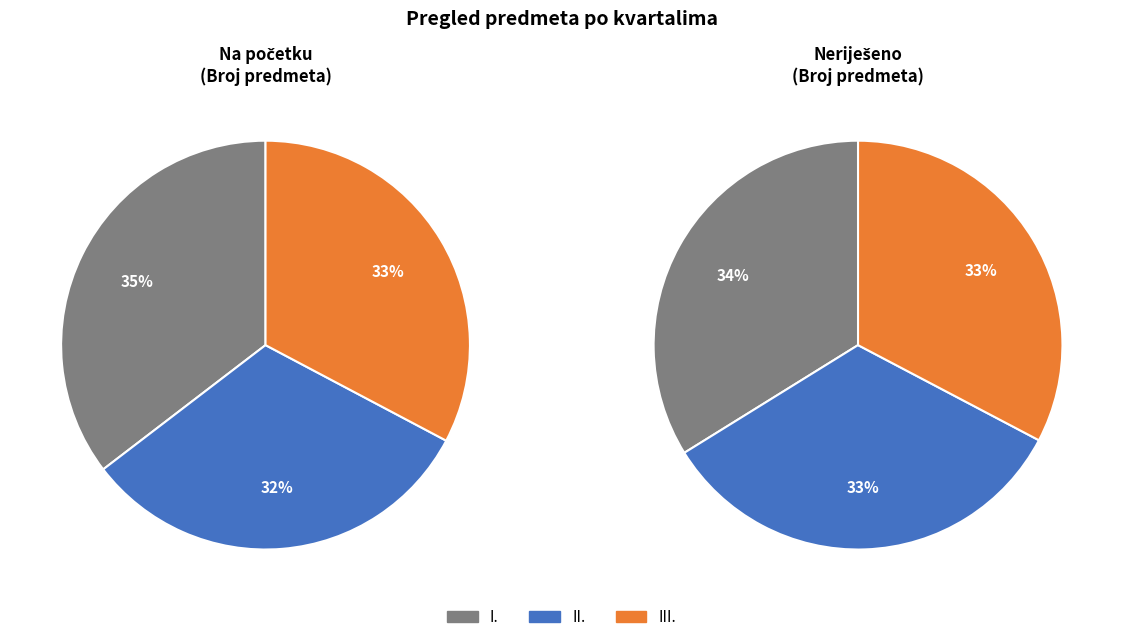

The II. slice represents 32% of the pie. True or false?

True